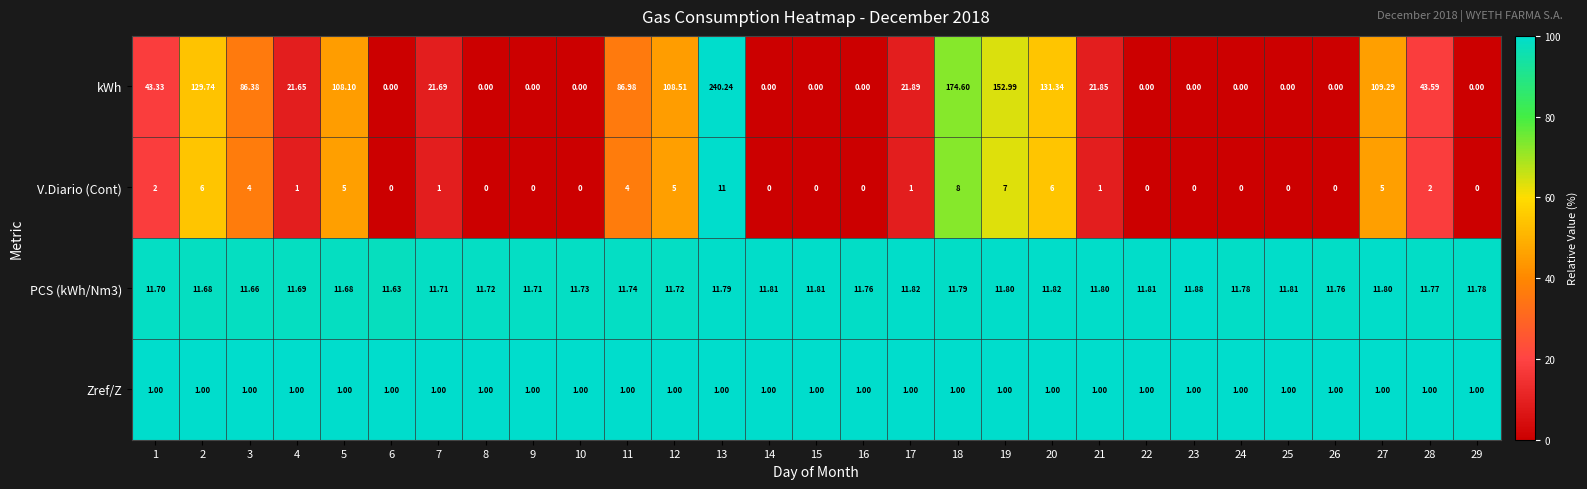

Which series has the largest total across all categories?

kWh